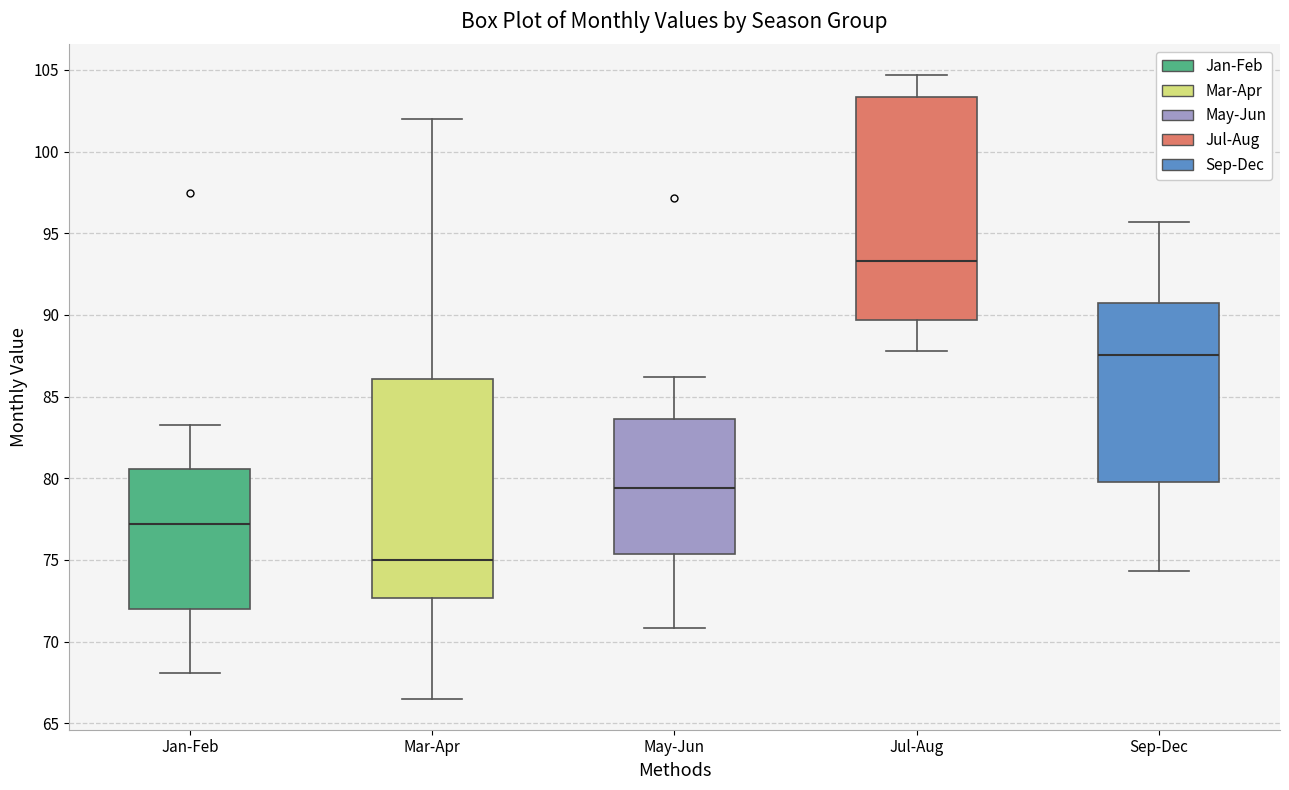

Where does the upper whisker of the box for May-Jun end on the y-axis? The values are not printed on the chart, so give them approximately, as read against the axis.

86.0